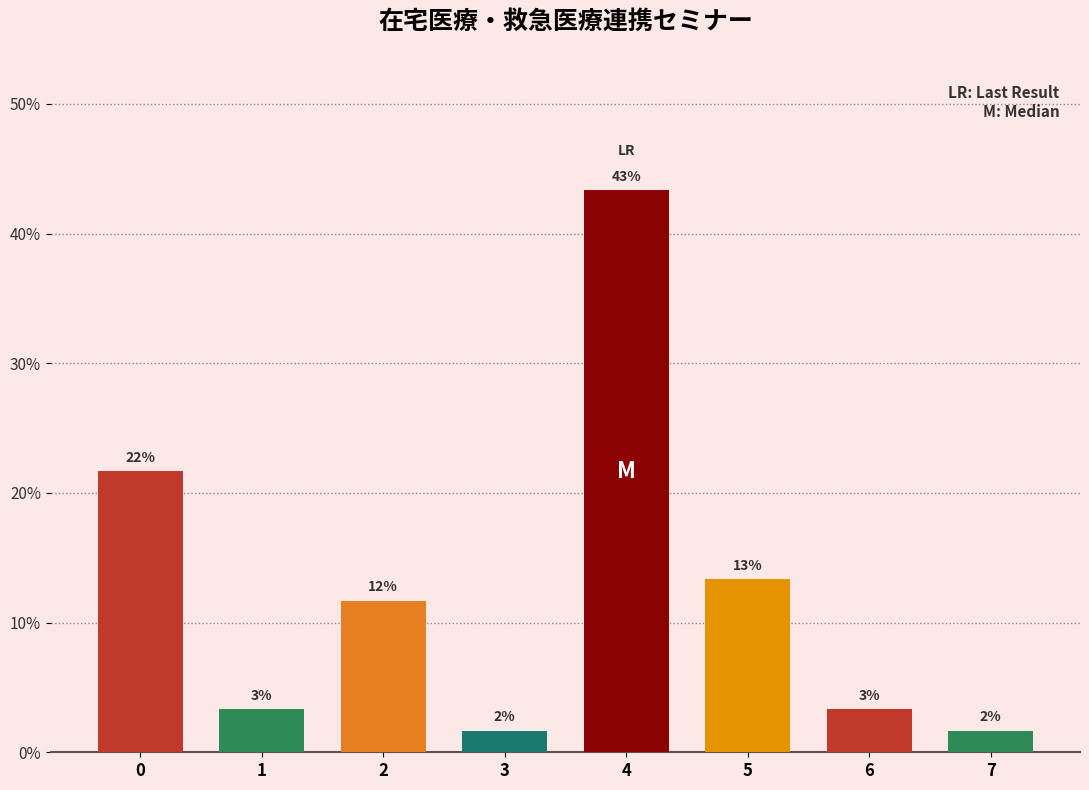

Are the bars horizontal?

No